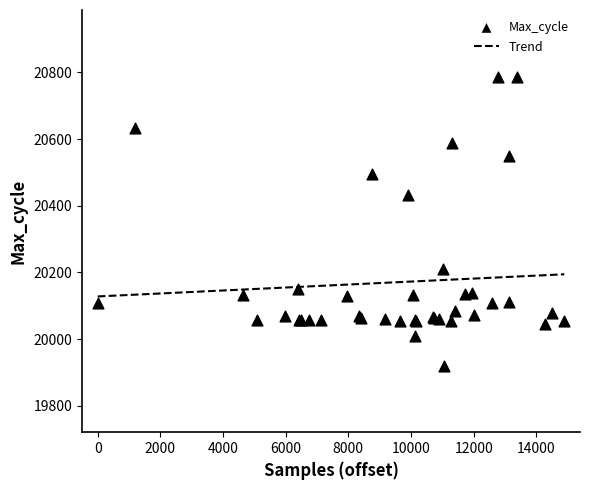

What Y value in the scatter plot is closest to 20354?

20433